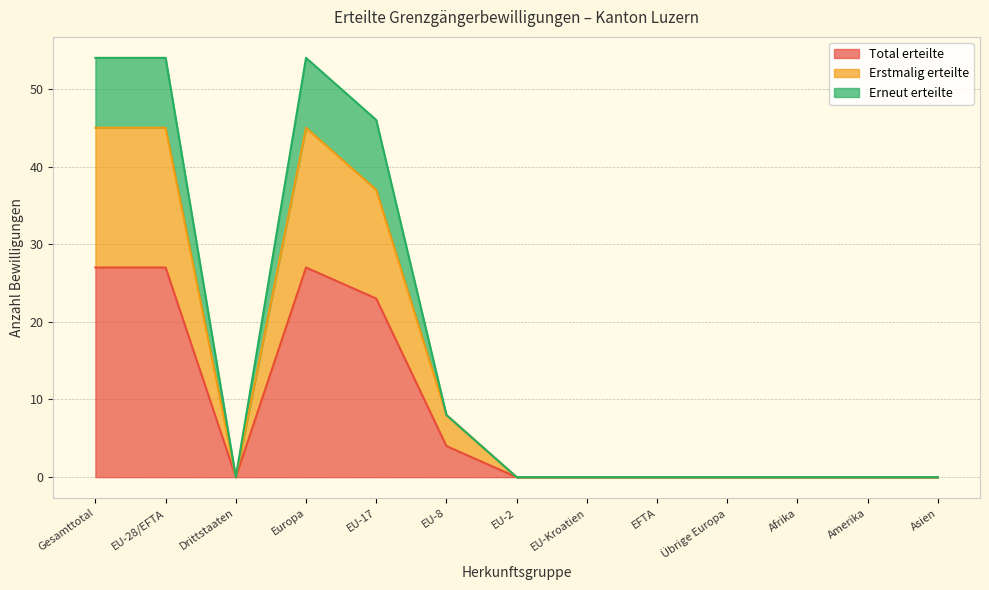

What is the highest value of the Total erteilte series?

27